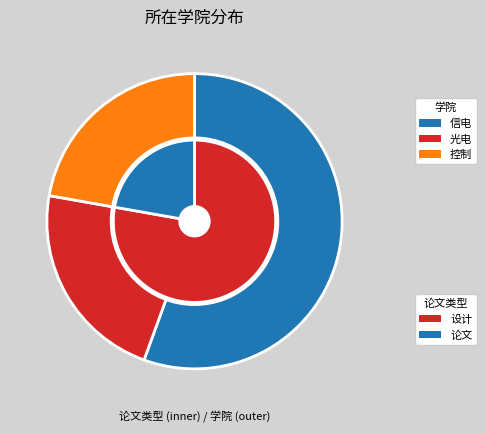

Approximately how many times larger is the value at 光电 compared to 信电?

0.4